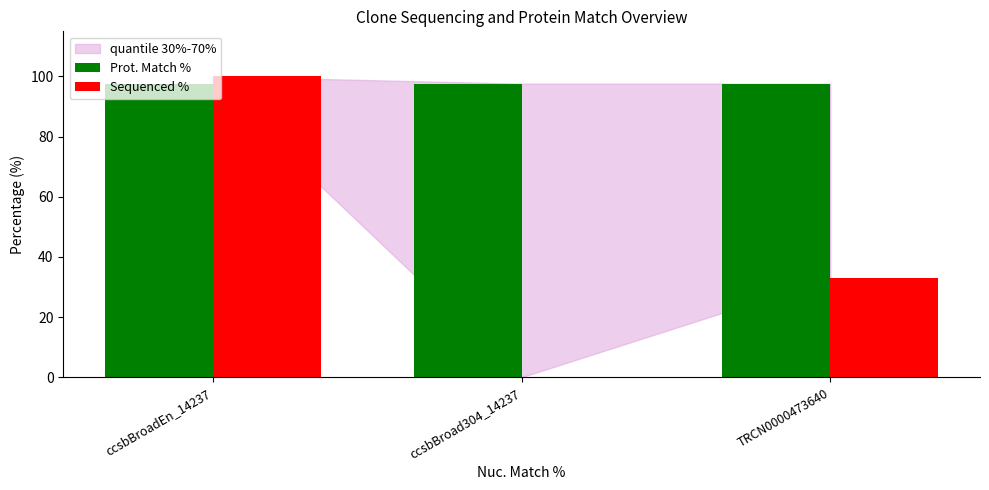

What value does the Sequenced % series have at ccsbBroadEn_14237?

100.0